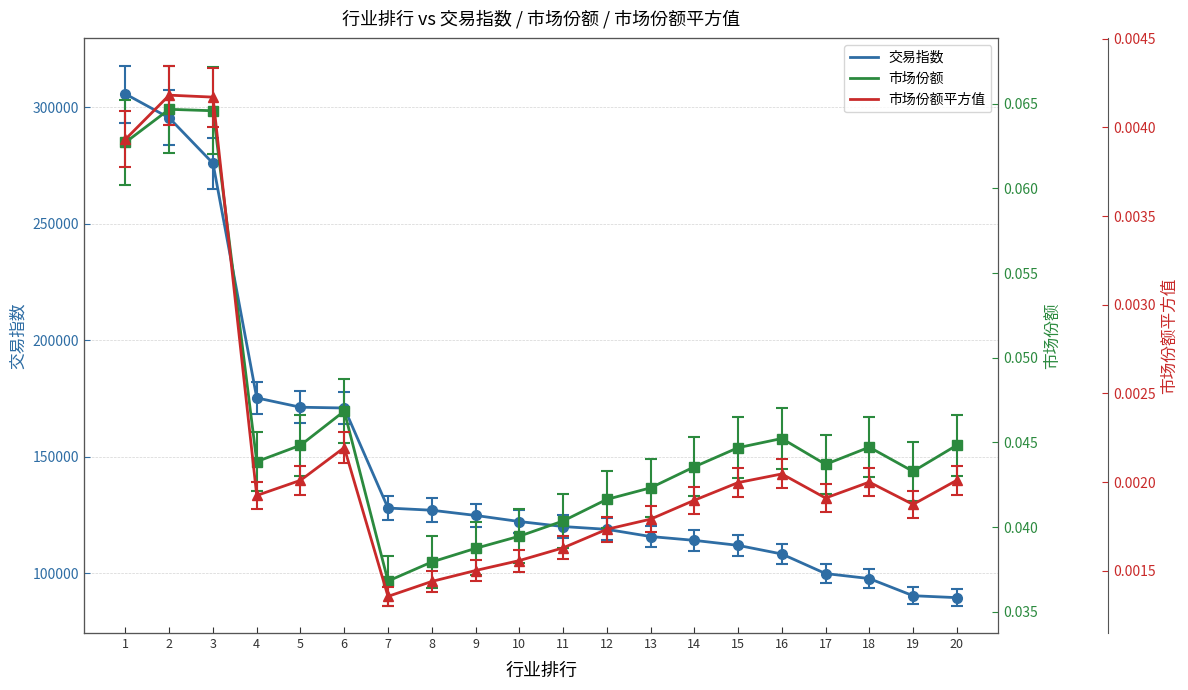

What is the total value across all series at 16?

108346.0